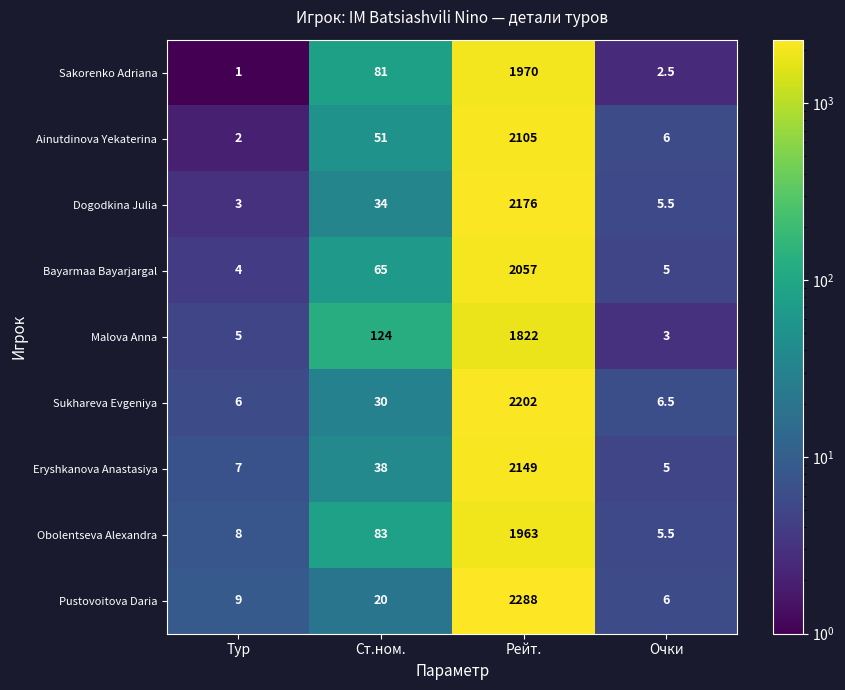

At which category is the sum across all series the highest?

Рейт.